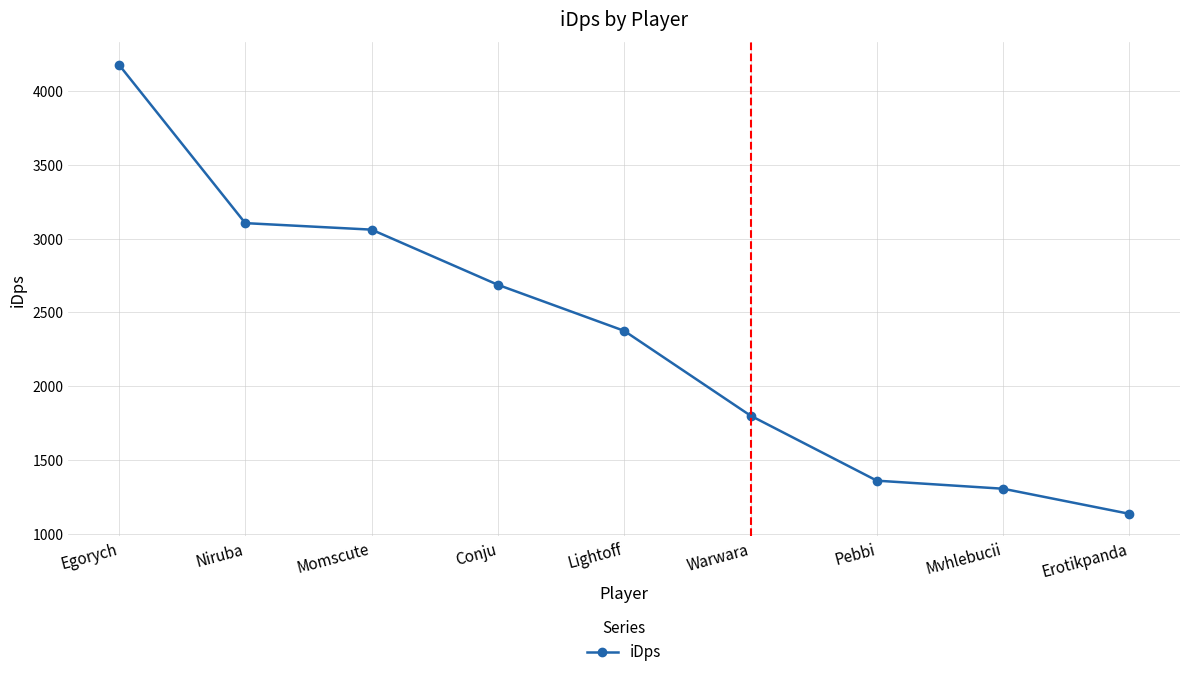

What is the sum of the values at Erotikpanda and Momscute?

4196.7